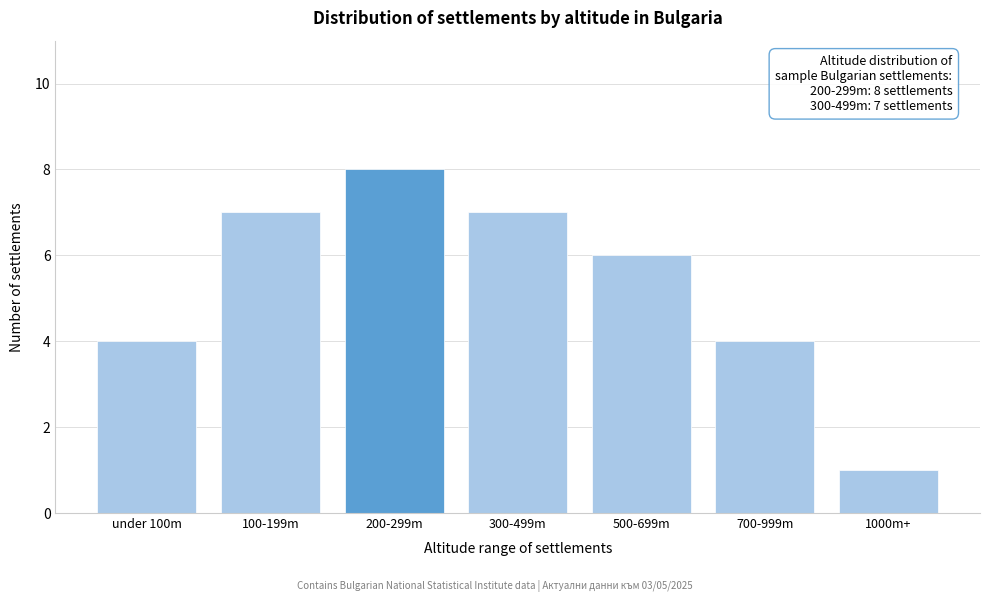

Reading left to right, list all the values displayed in this chart.

under 100m=4	100-199m=7	200-299m=8	300-499m=7	500-699m=6	700-999m=4	1000m+=1